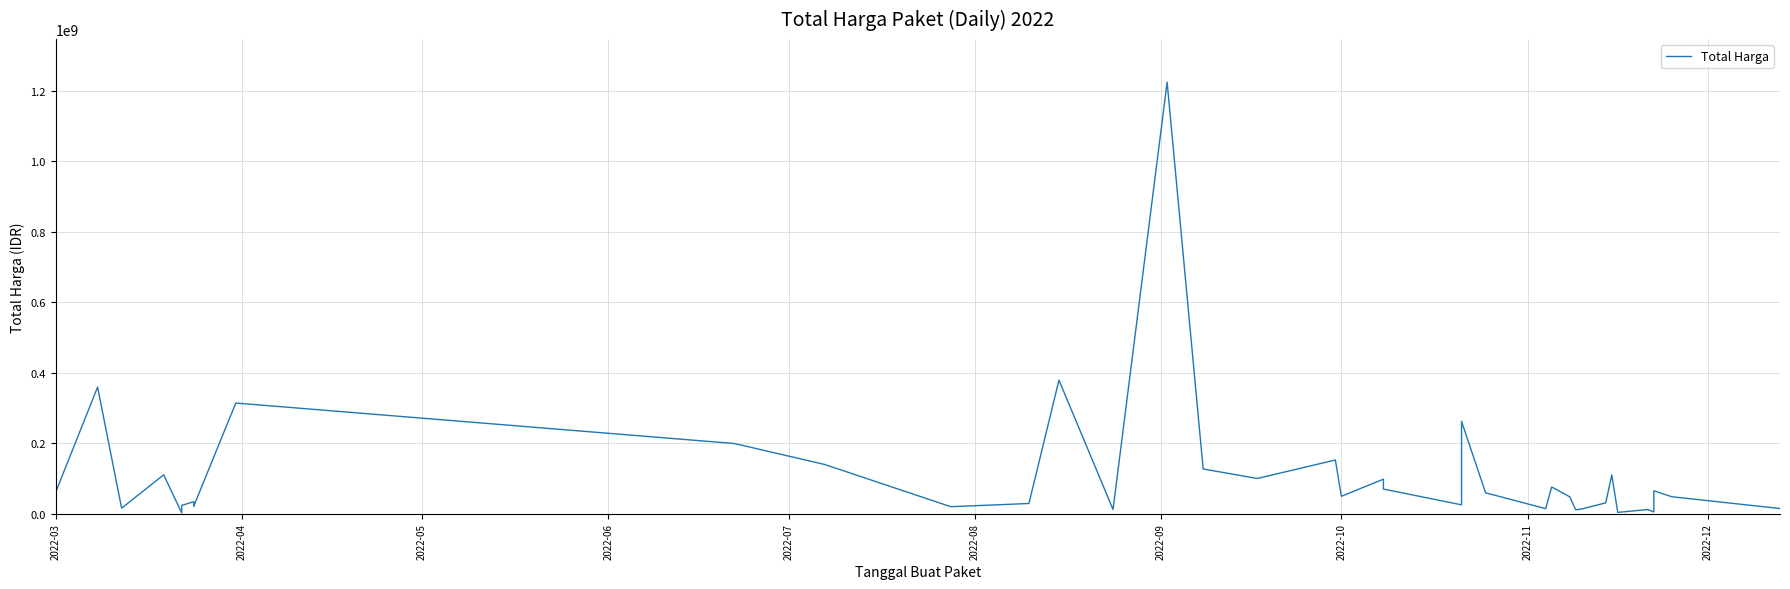

How many values are below 48140000?

19